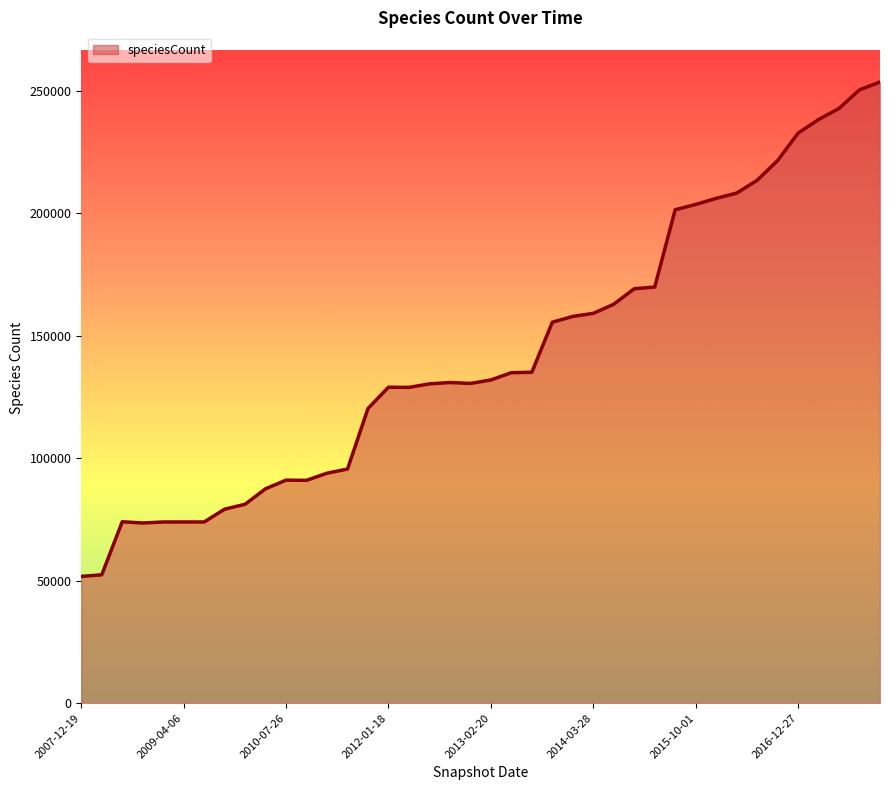

What is the difference between the maximum and minimum values?

201834